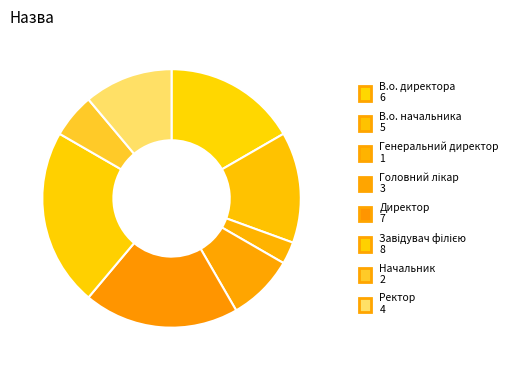

How many segments does this pie chart have?

8